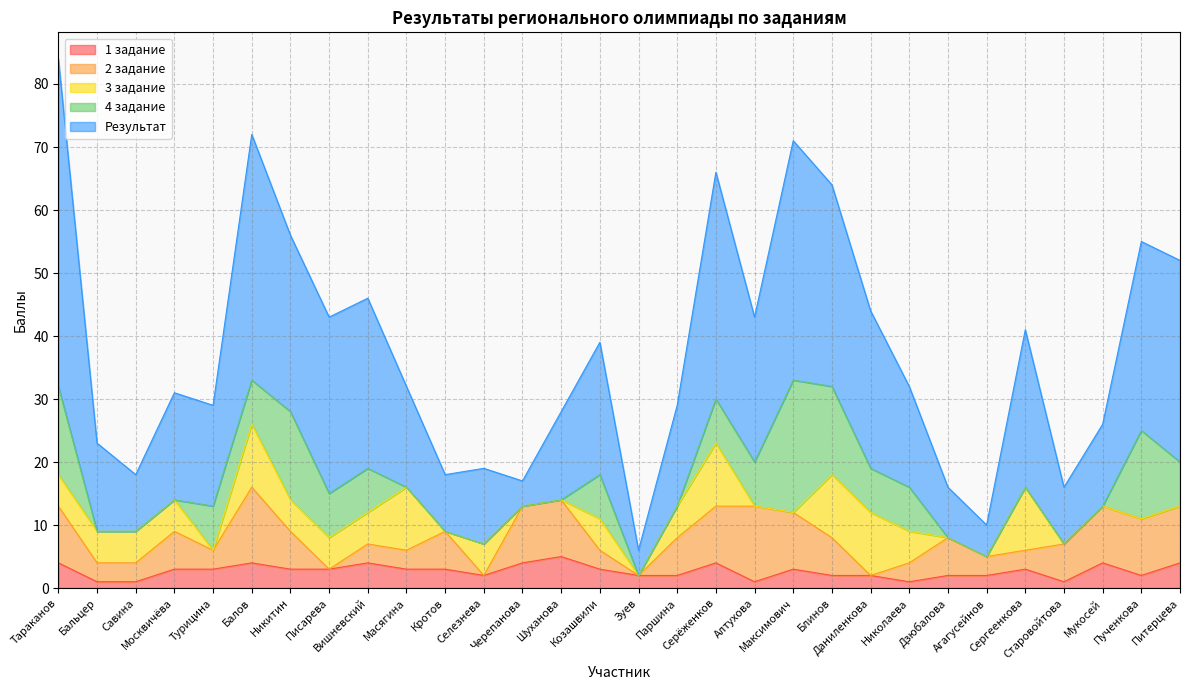

What are all the series names shown in the legend?

1 задание, 2 задание, 3 задание, 4 задание, Результат